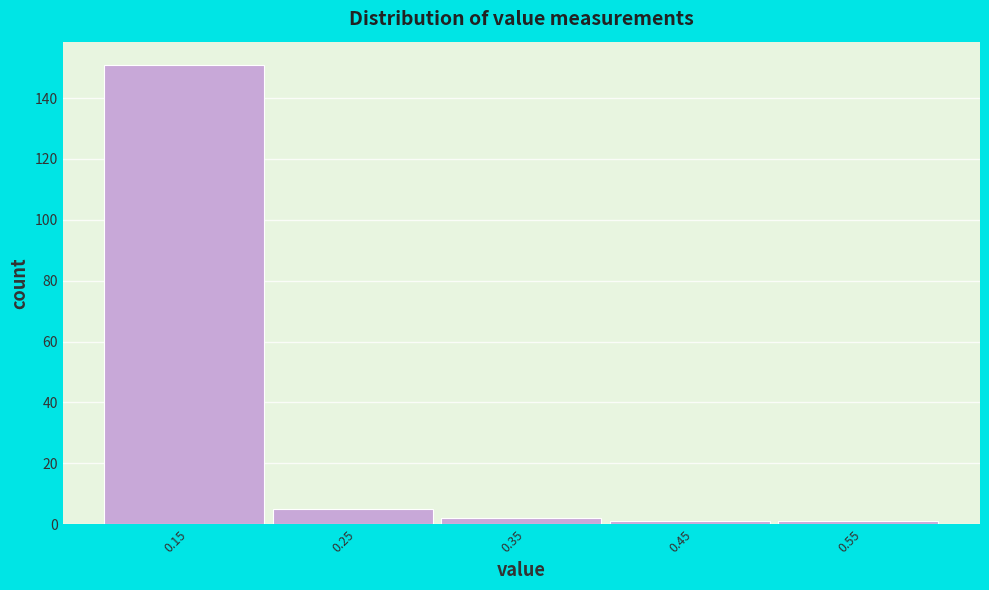

Reading left to right, transcribe all the data shown in this chart.

0.15=151	0.25=5	0.35=2	0.45=1	0.55=1